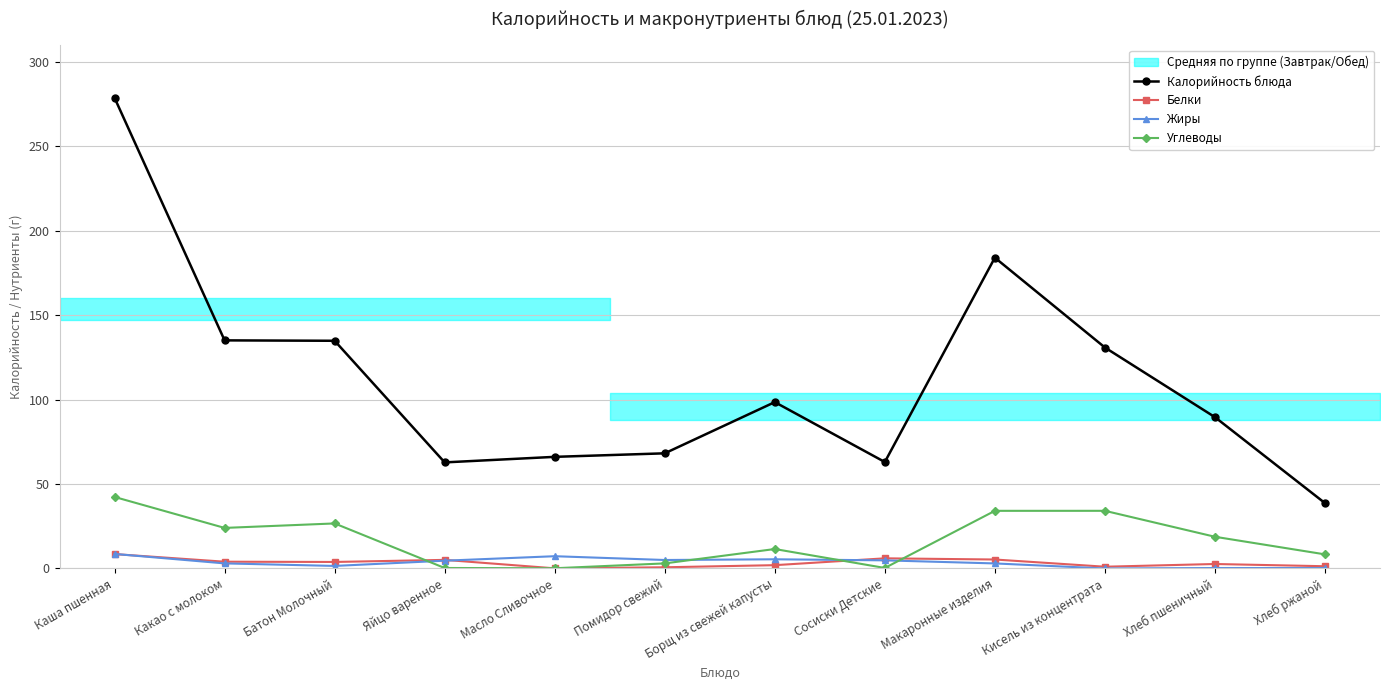

Between Каша пшенная and Макаронные изделия, which series saw the biggest shift?

Калорийность блюда